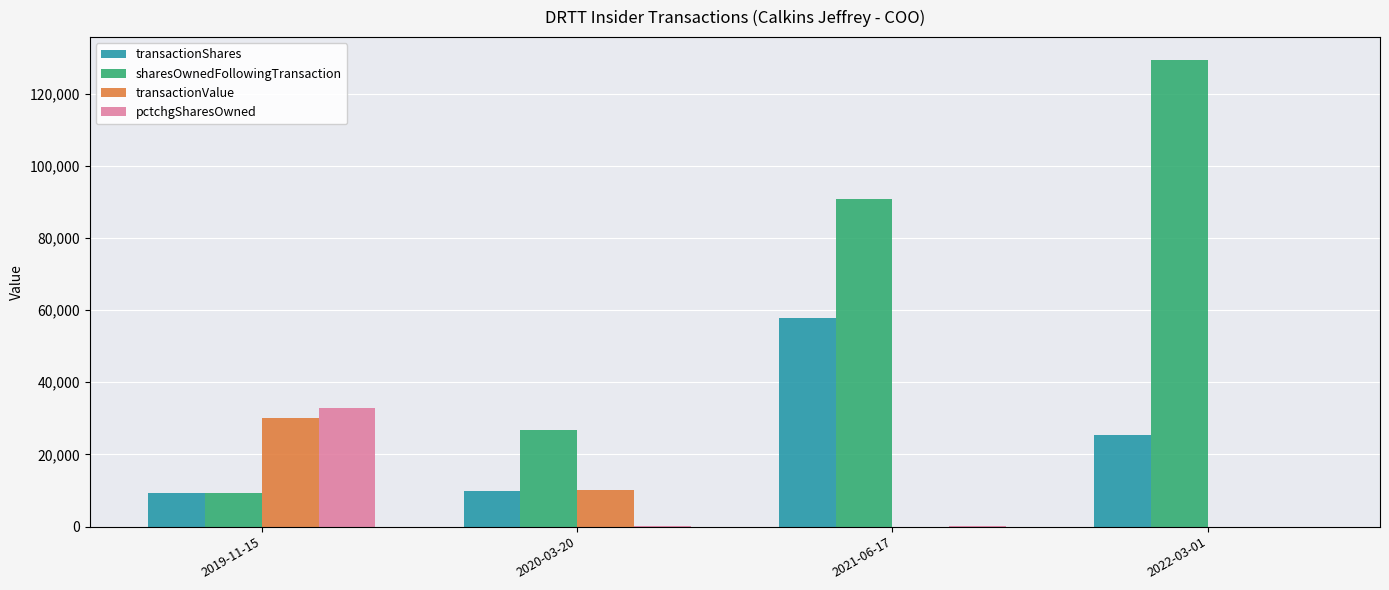

Which series has the widest spread of values?

sharesOwnedFollowingTransaction